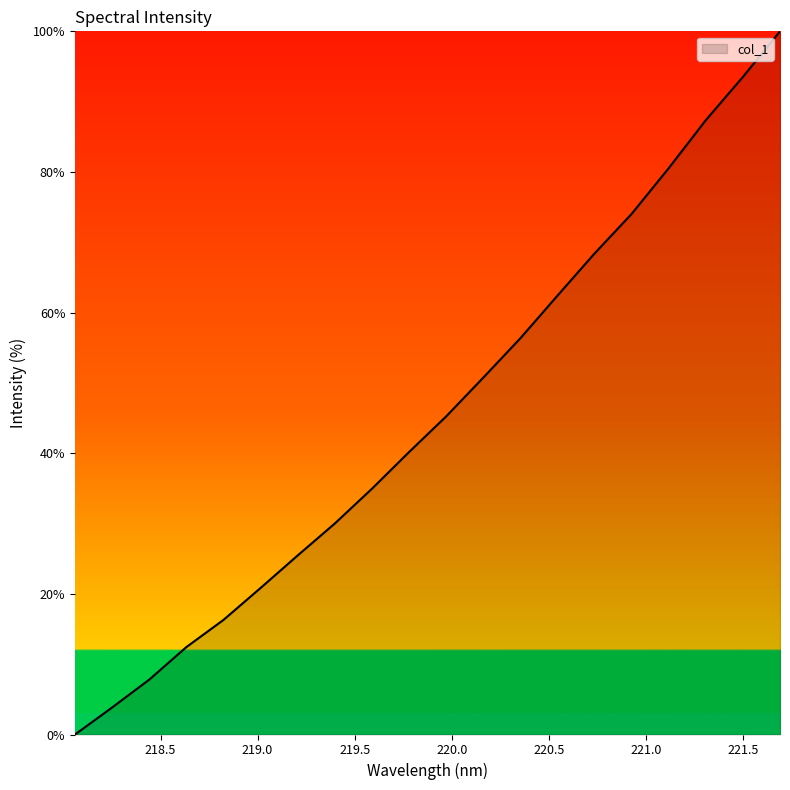

What is the average value?

45.5